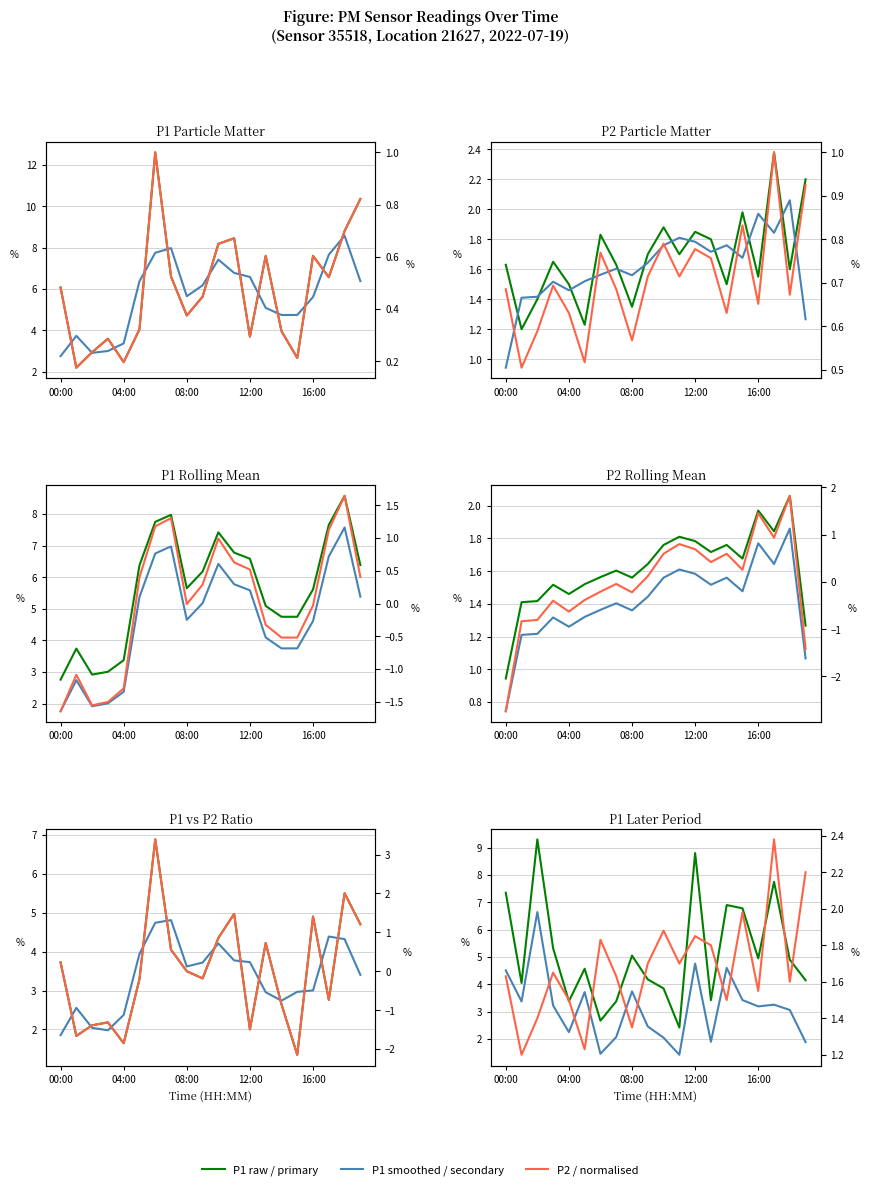

Does the chart have visible grid lines?

Yes